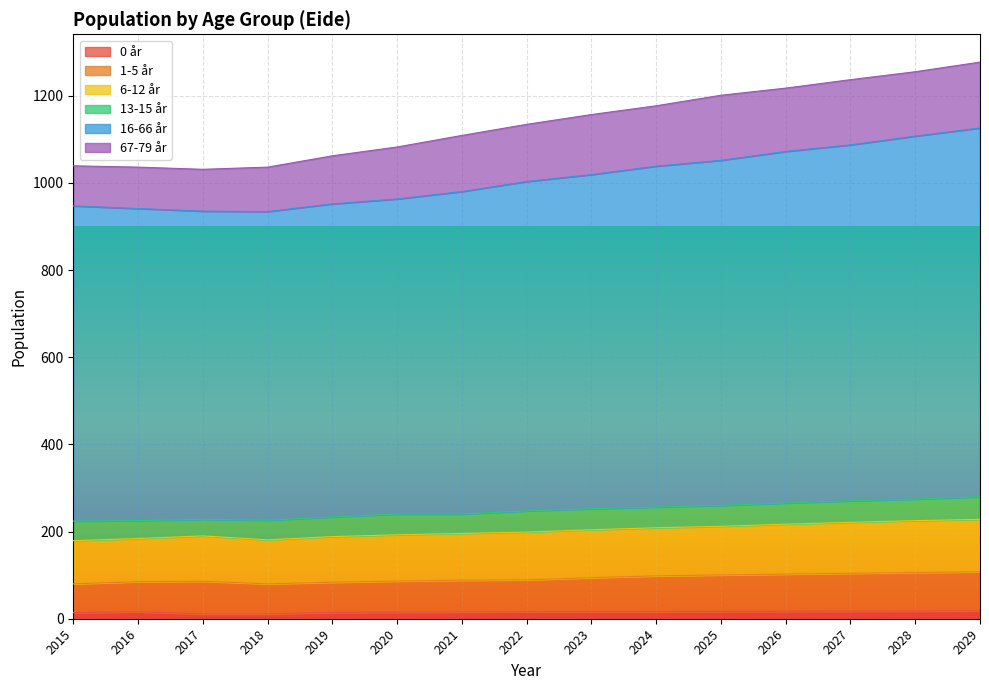

The value of 6-12 år at 2023 is 448.4. True or false?

False